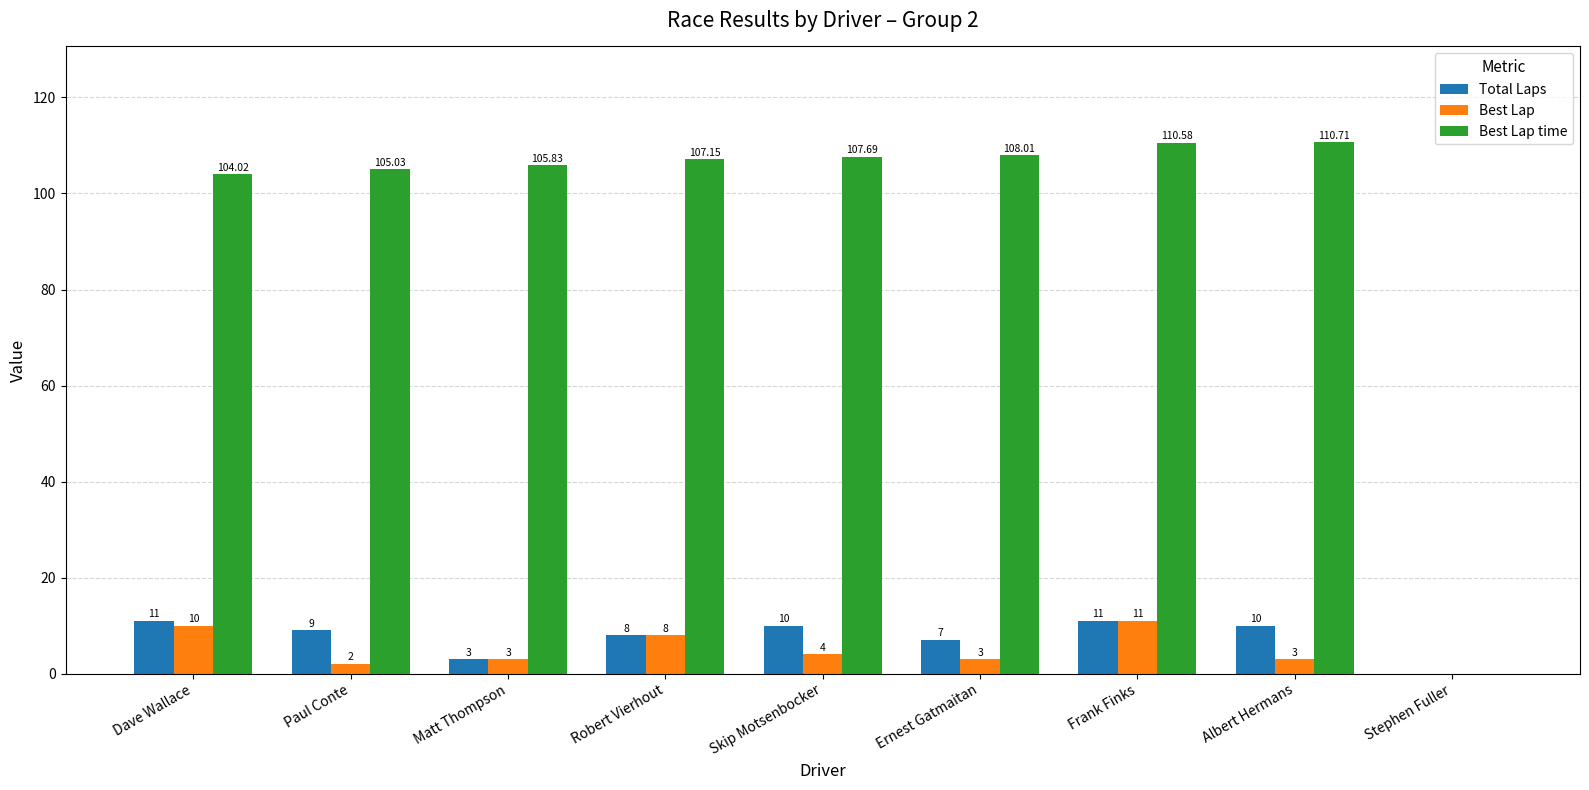

Reading right to left, what are all the values shown in this chart?

Total Laps: 0.0	10.0	11.0	7.0	10.0	8.0	3.0	9.0	11.0
Best Lap: 0.0	3.0	11.0	3.0	4.0	8.0	3.0	2.0	10.0
Best Lap time: 0.0	110.7	110.6	108.0	107.7	107.2	105.8	105.0	104.0